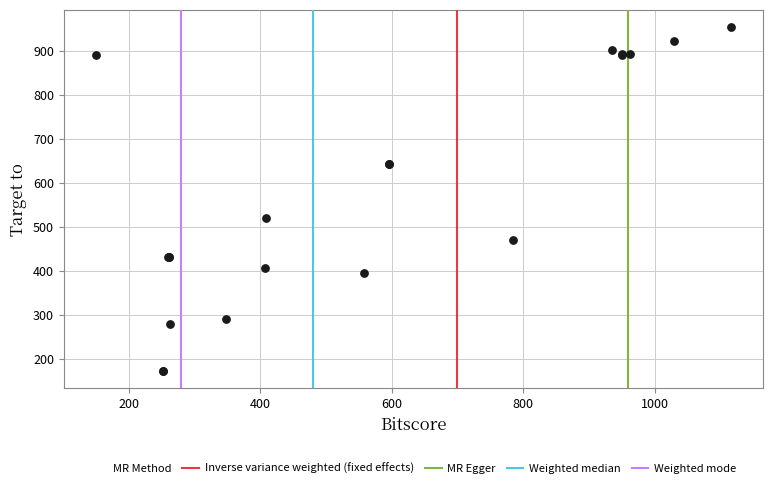

What Y value in the scatter plot is closest to 563?

521